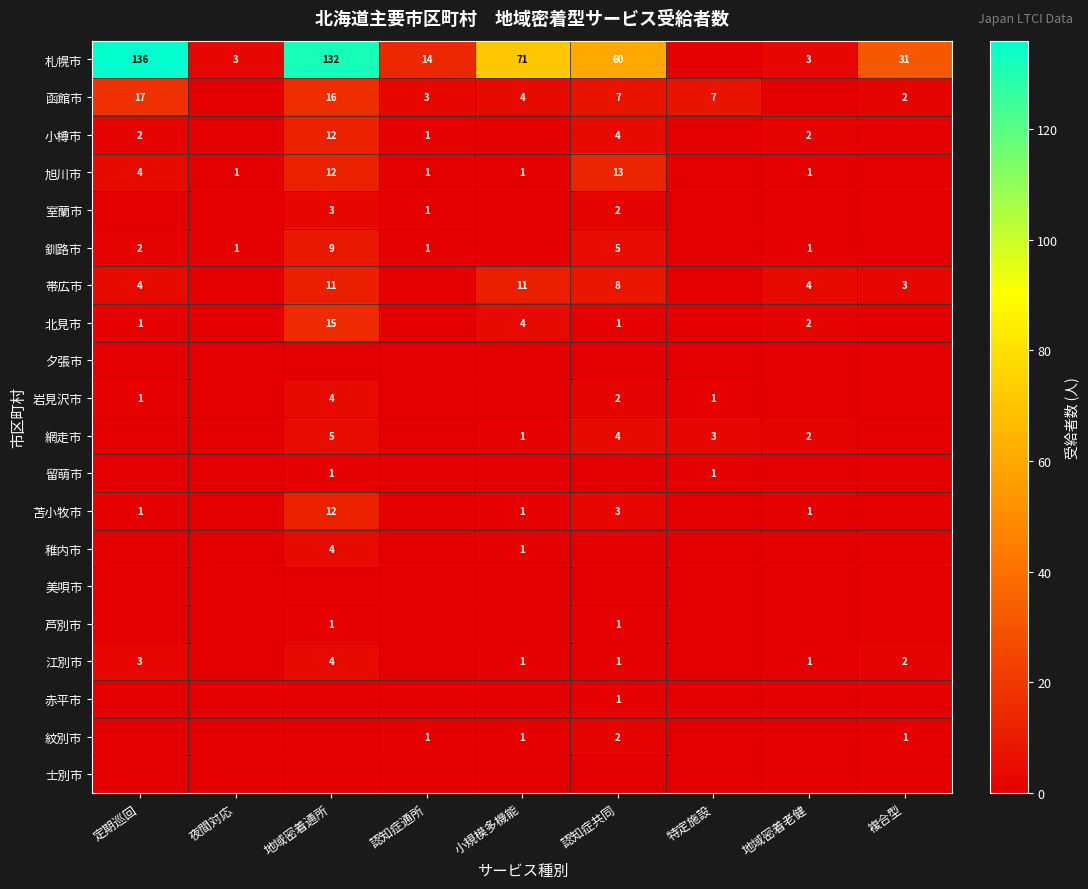

What is the sum of the 苫小牧市 values at 地域密着通所 and 地域密着老健?

13